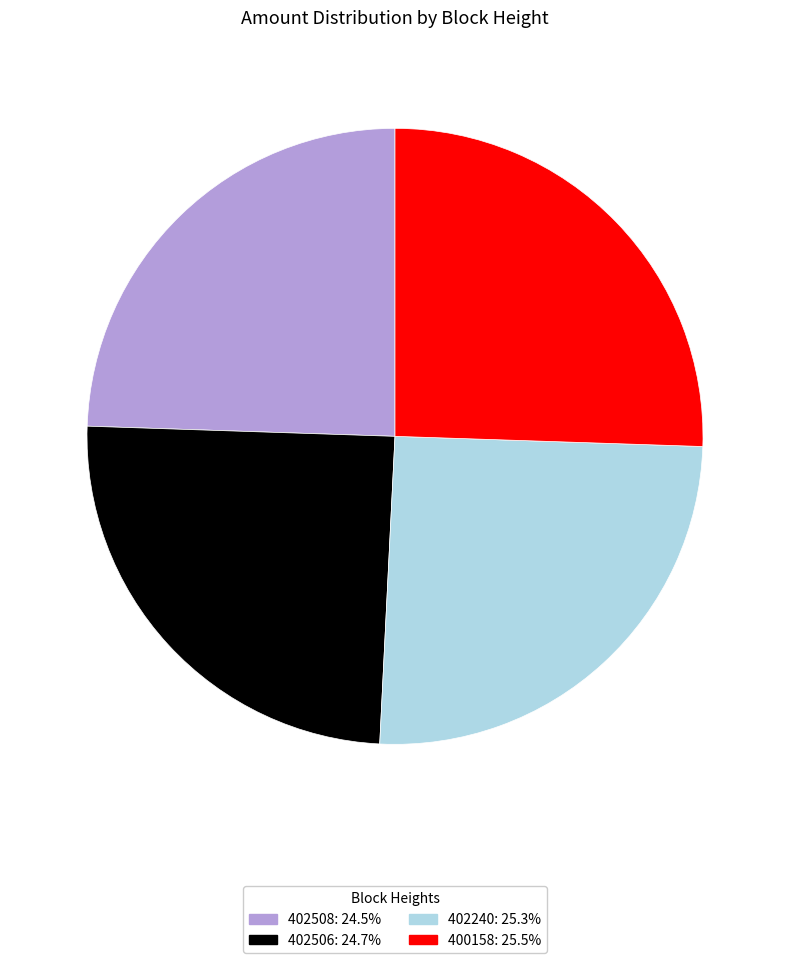

Is it true that 402506 is 10% of the pie?

False